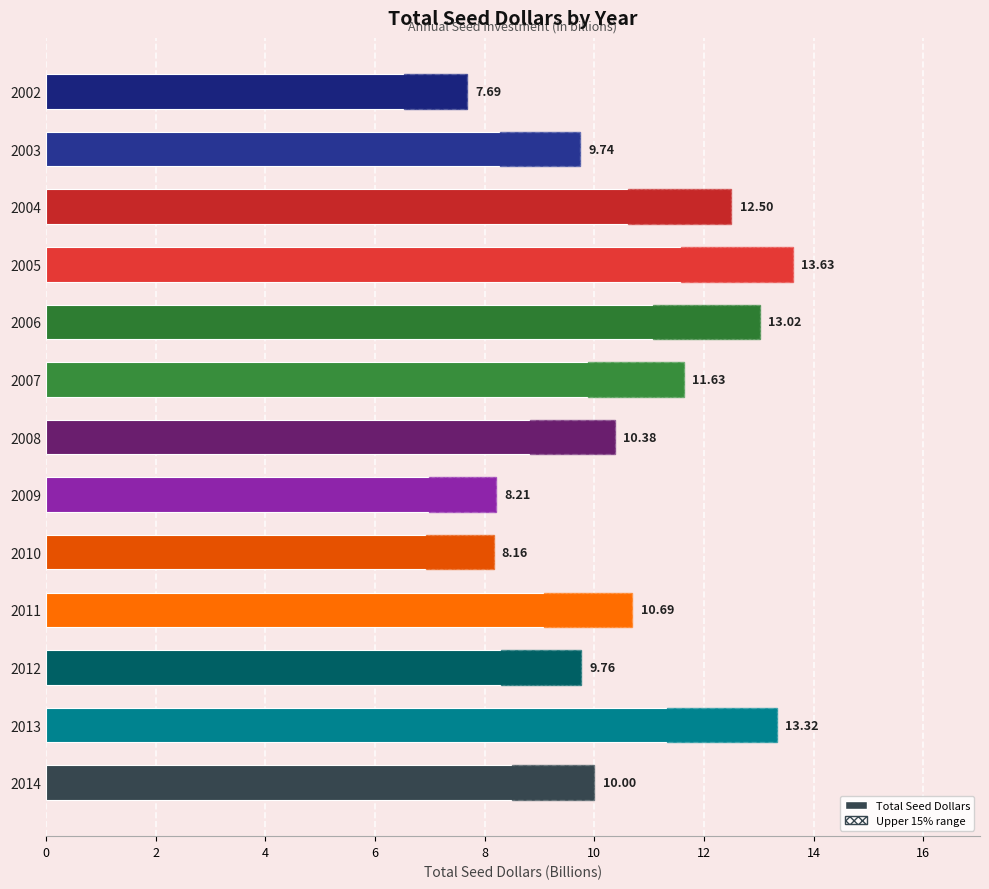

The chart shows a value of 10.5 at 0. True or false?

False